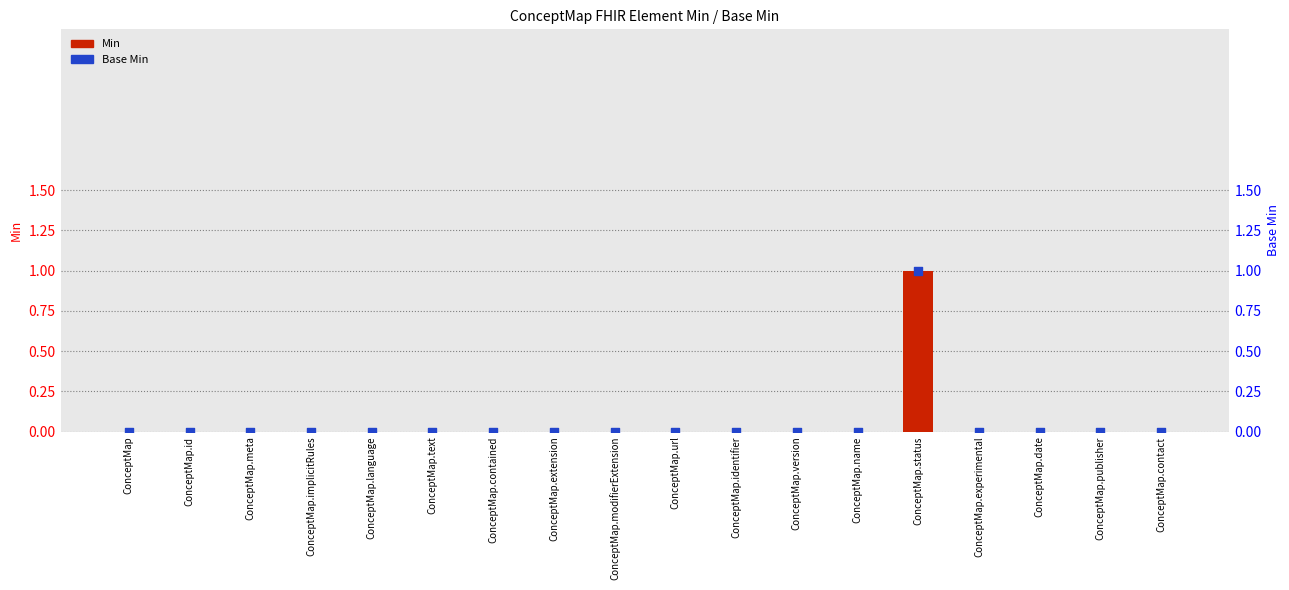

Which series reaches the minimum Y coordinate?

Min